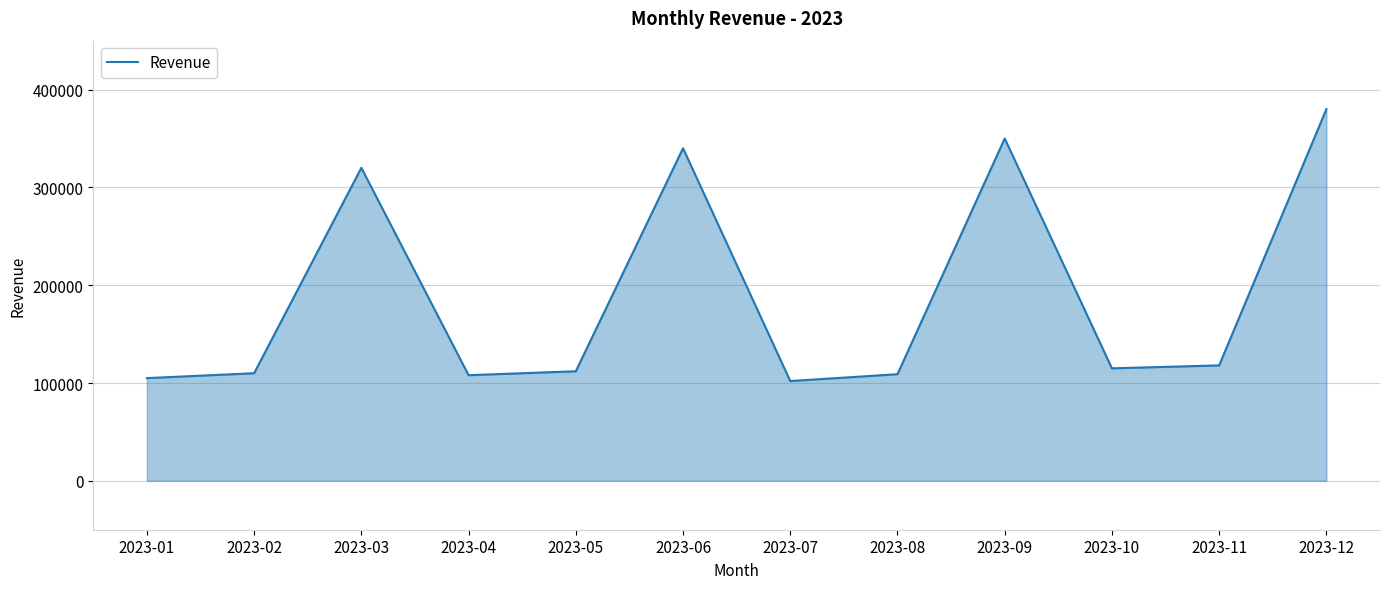

What is the smallest value displayed?

102000